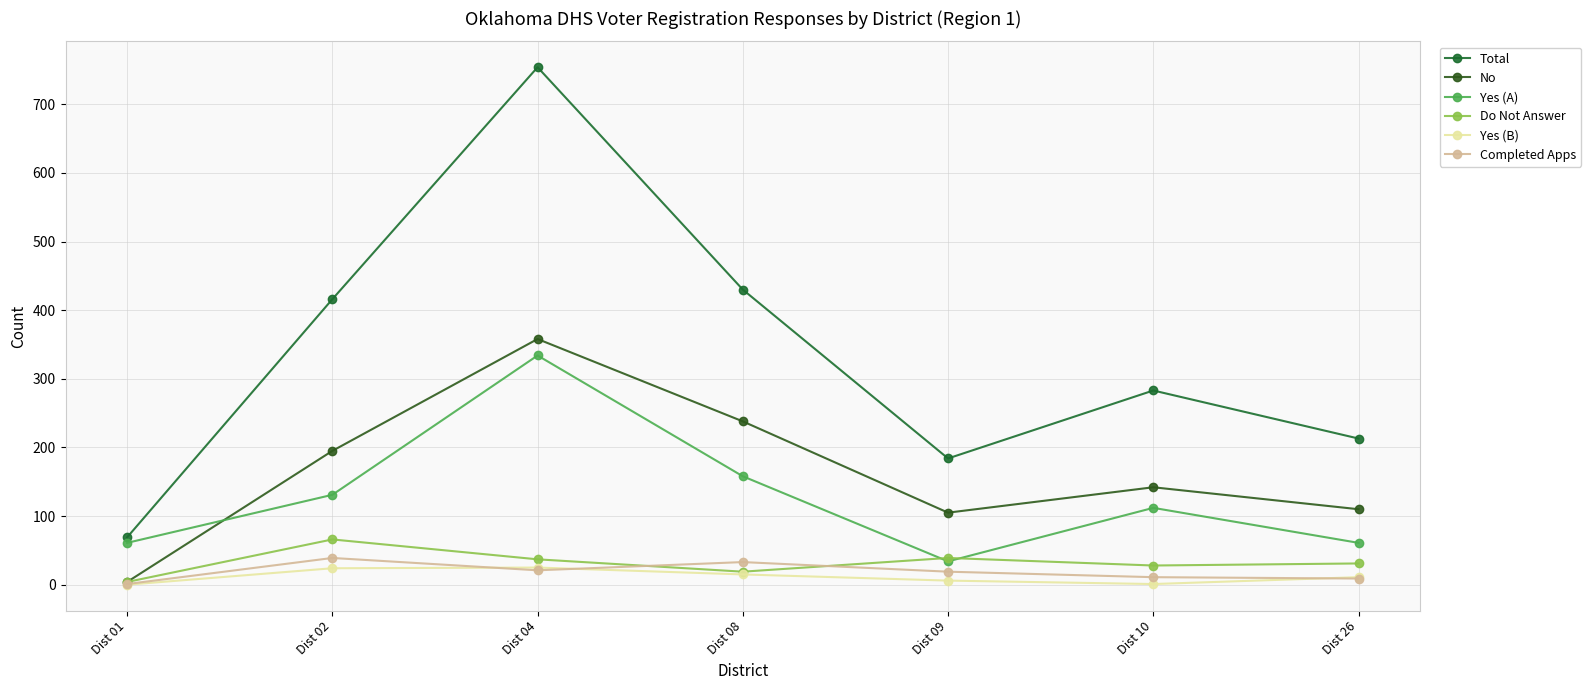

List the series in order of their peak value, lowest first.

Yes (B), Completed Apps, Do Not Answer, Yes (A), No, Total